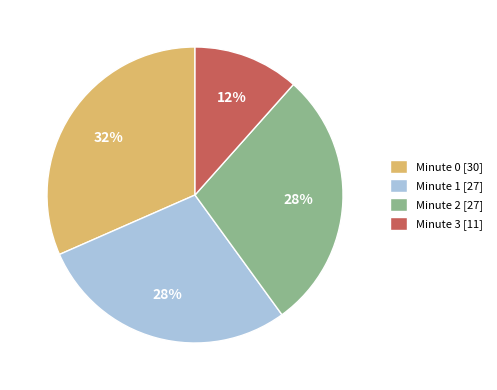

True or false: Minute 2 accounts for 28% of the total.

True